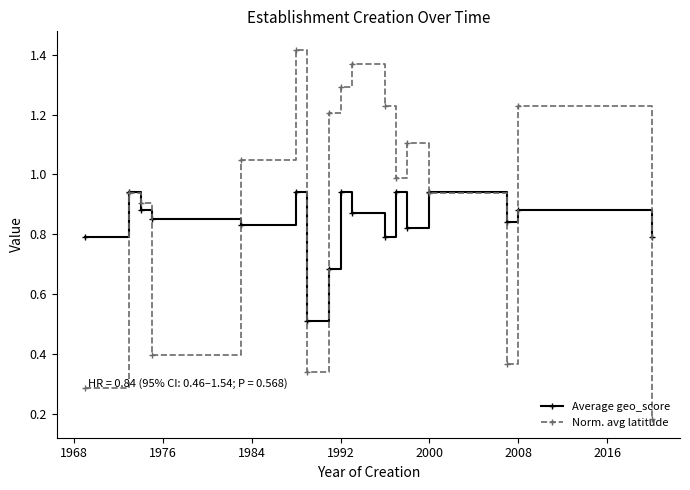

Rank the series by their maximum value, from lowest to highest.

Average geo_score, Norm. avg latitude